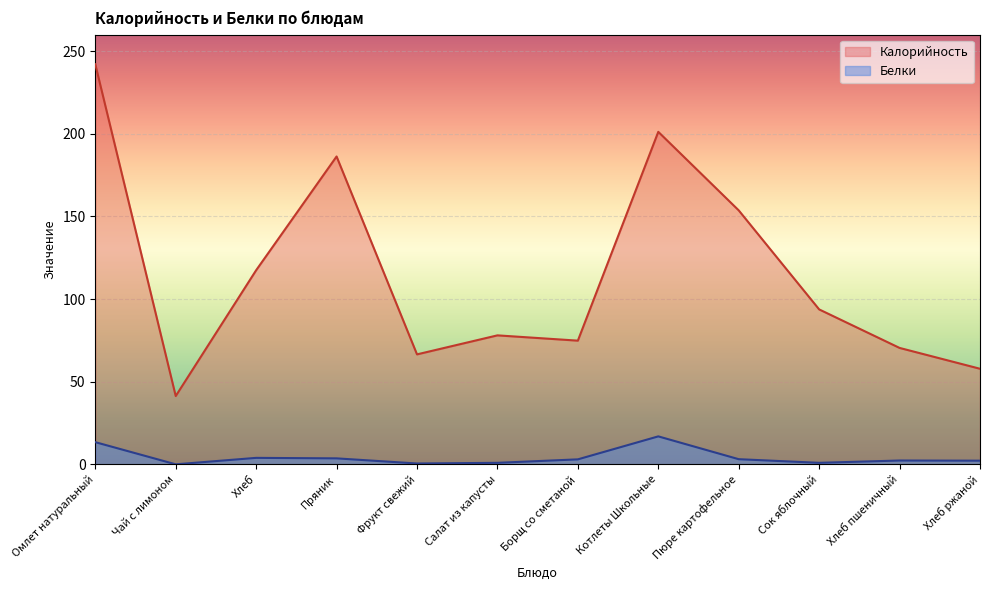

Is it true that Калорийность equals 32.4 at Фрукт свежий?

False